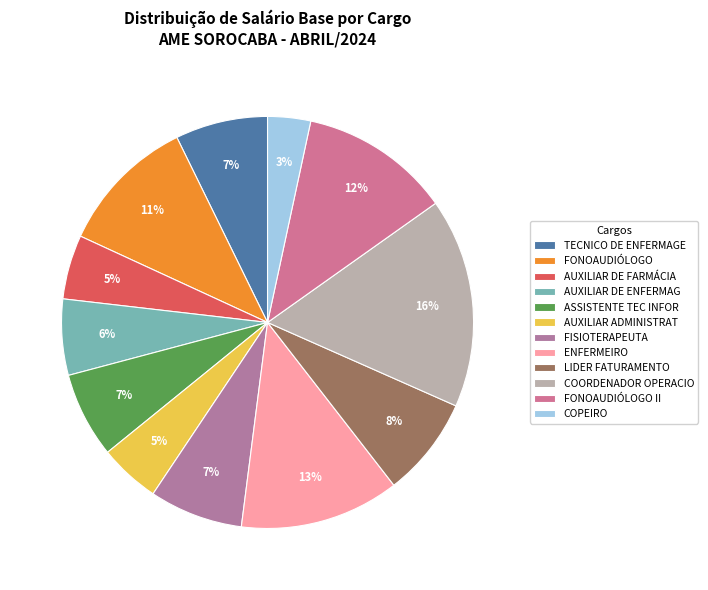

Is the sum of AUXILIAR DE ENFERMAG and LIDER FATURAMENTO greater than half?

No